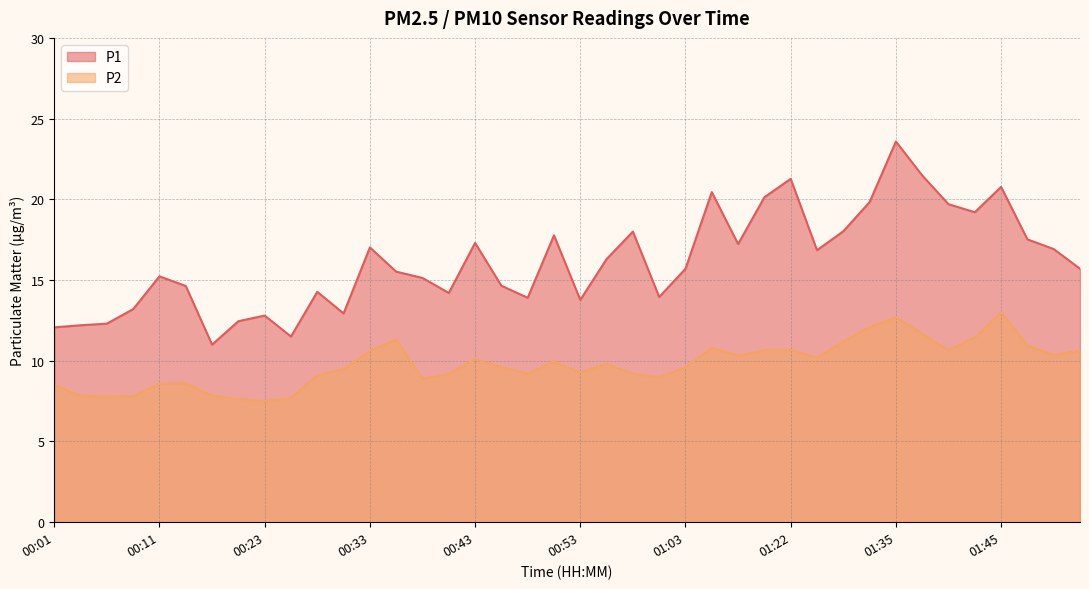

The P2 series shows 2.1 at 00:03. True or false?

False